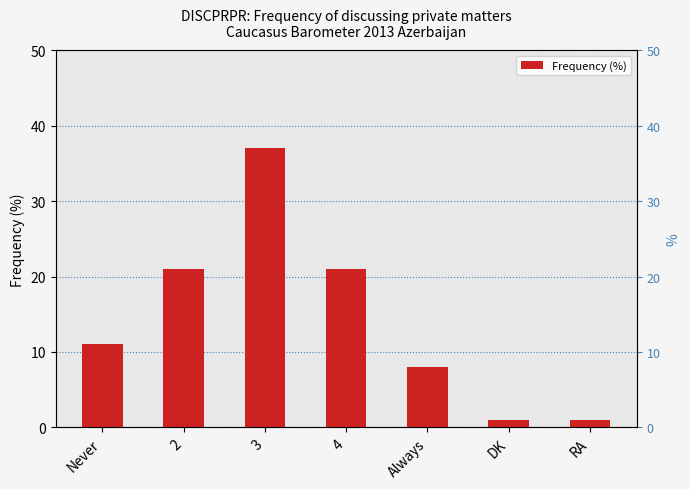

Read the value at Always, to the nearest 5.

10